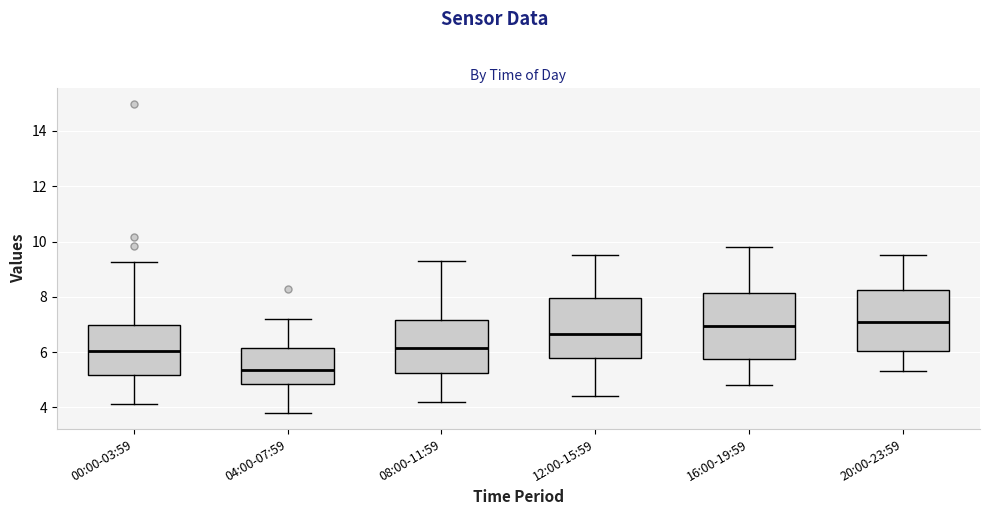

Reading left to right, transcribe this box plot: for each box, give where its median line is, the range the box spans, and where its two whiskers end, as read against the y-axis. The values are not printed on the chart, so give them approximately, as read against the axis.

00:00-03:59: median 6.0, box 5.2 to 7.0, whiskers 4.2 to 9.2
04:00-07:59: median 5.4, box 4.8 to 6.2, whiskers 3.8 to 7.2
08:00-11:59: median 6.2, box 5.2 to 7.2, whiskers 4.2 to 9.4
12:00-15:59: median 6.6, box 5.8 to 8.0, whiskers 4.4 to 9.6
16:00-19:59: median 7.0, box 5.8 to 8.2, whiskers 4.8 to 9.8
20:00-23:59: median 7.2, box 6.0 to 8.2, whiskers 5.4 to 9.6